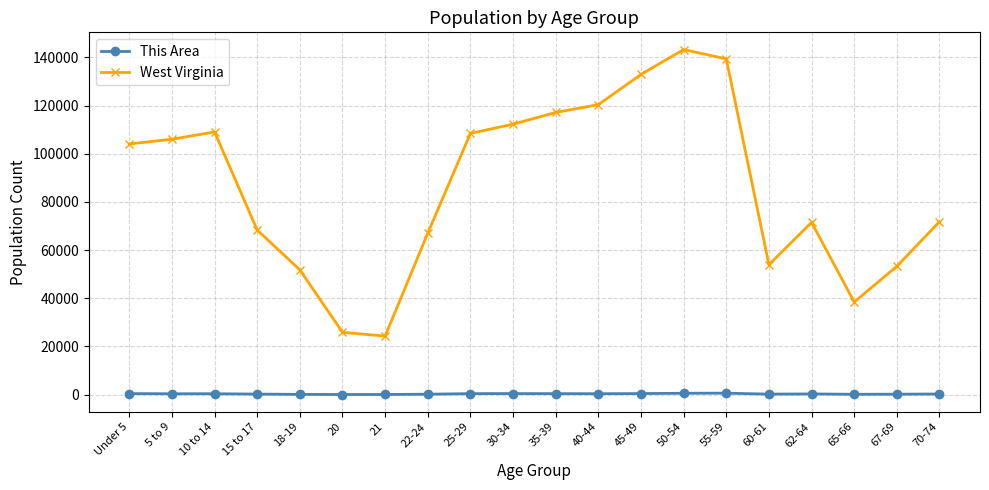

What is the difference between the highest and lowest values at 45-49?

132479